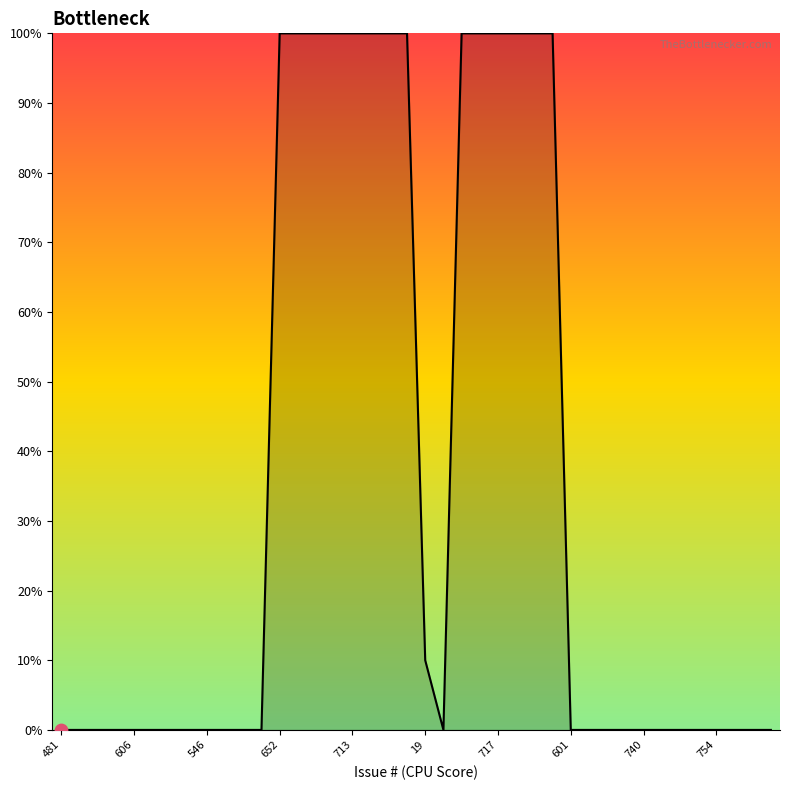

What is the difference between the maximum and minimum values?

100